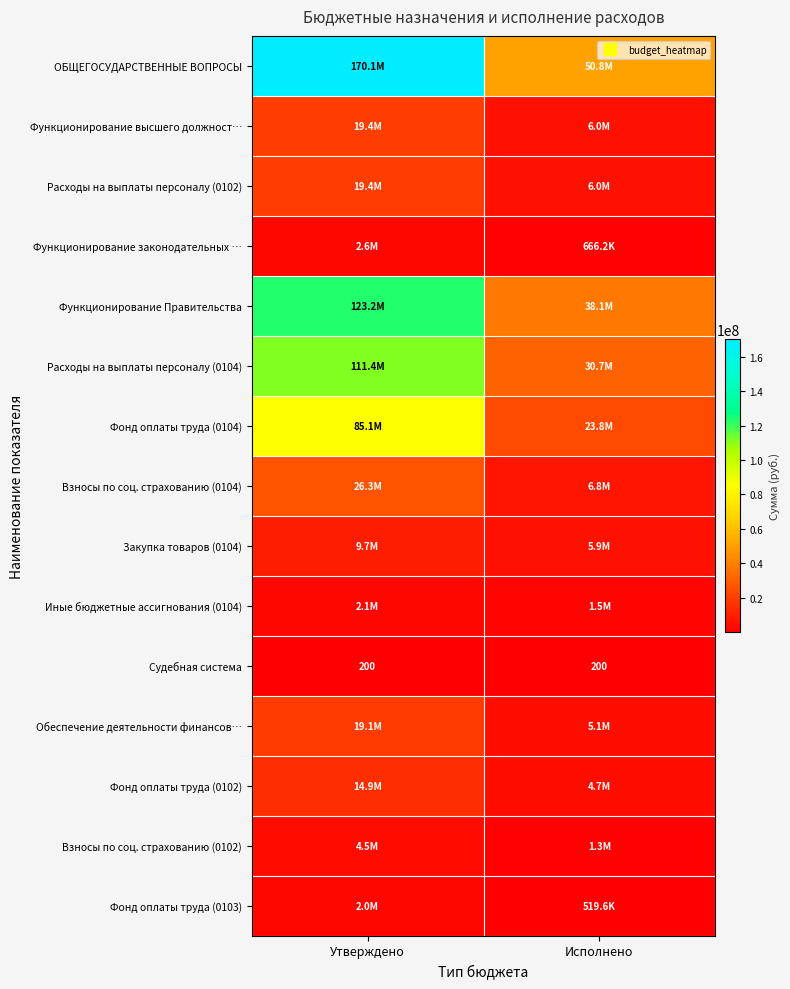

True or false: ОБЩЕГОСУДАРСТВЕННЫЕ ВОПРОСЫ has a value of 73107046.0 at Исполнено.

False